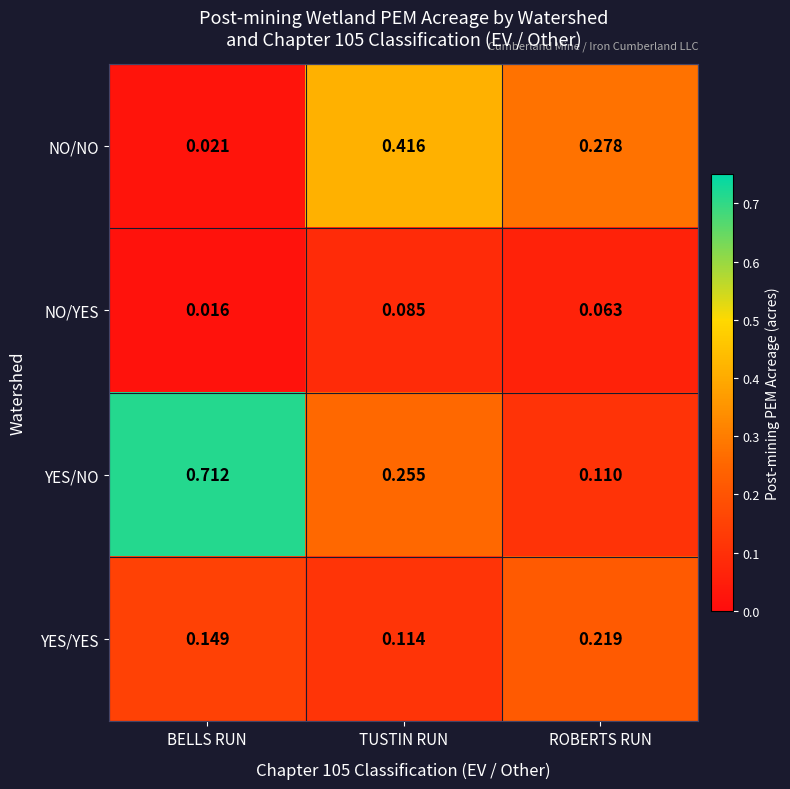

Between BELLS RUN and ROBERTS RUN, which series saw the biggest shift?

YES/NO